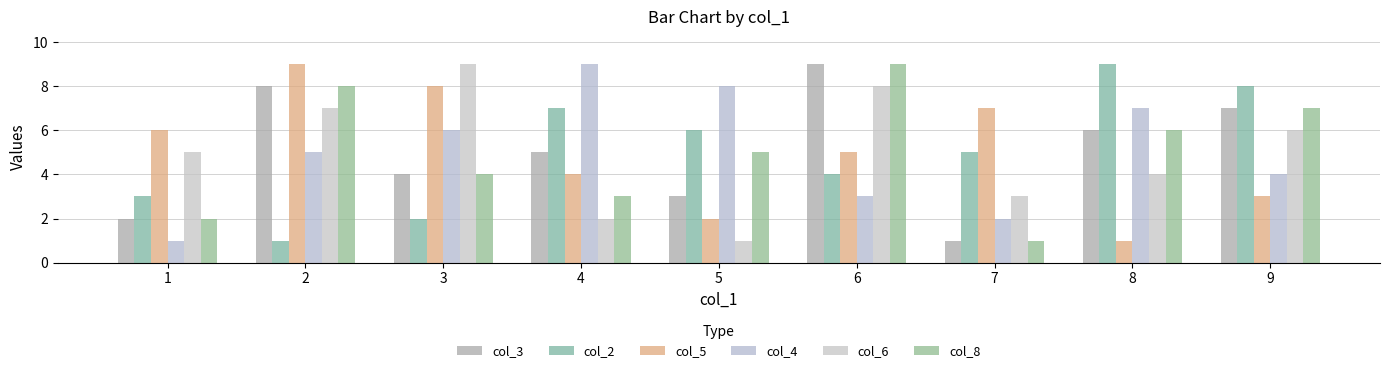

How many values in the col_3 series are below 5?

4